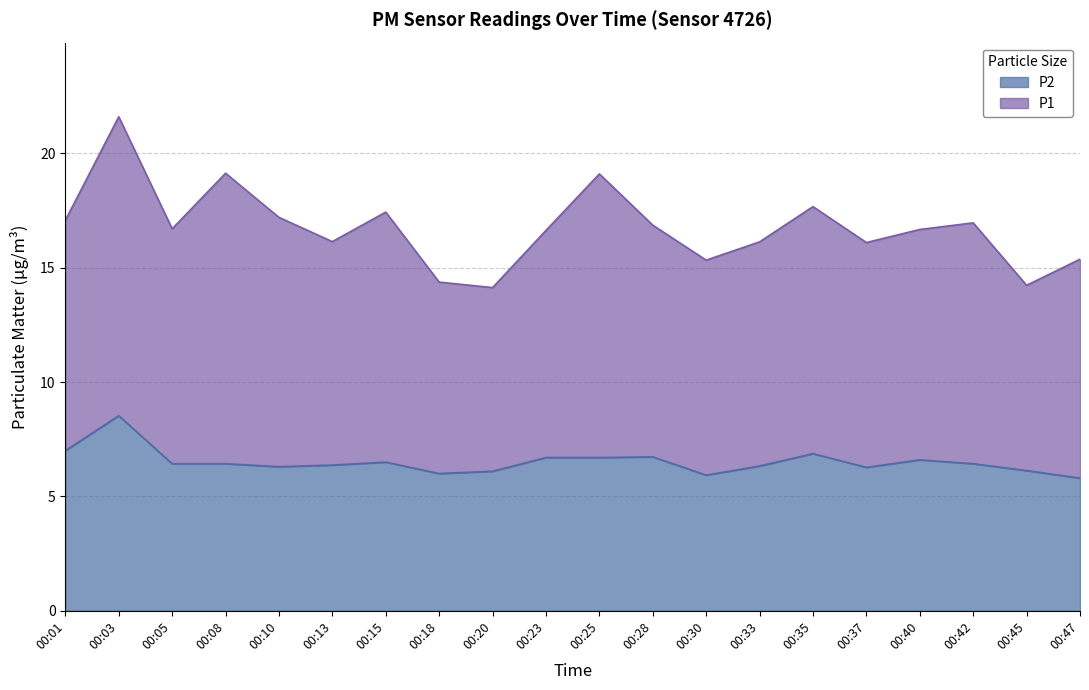

Rank the categories by value from highest to lowest.

00:03, 00:01, 00:35, 00:28, 00:23, 00:25, 00:40, 00:15, 00:05, 00:08, 00:42, 00:13, 00:33, 00:10, 00:37, 00:45, 00:20, 00:18, 00:30, 00:47